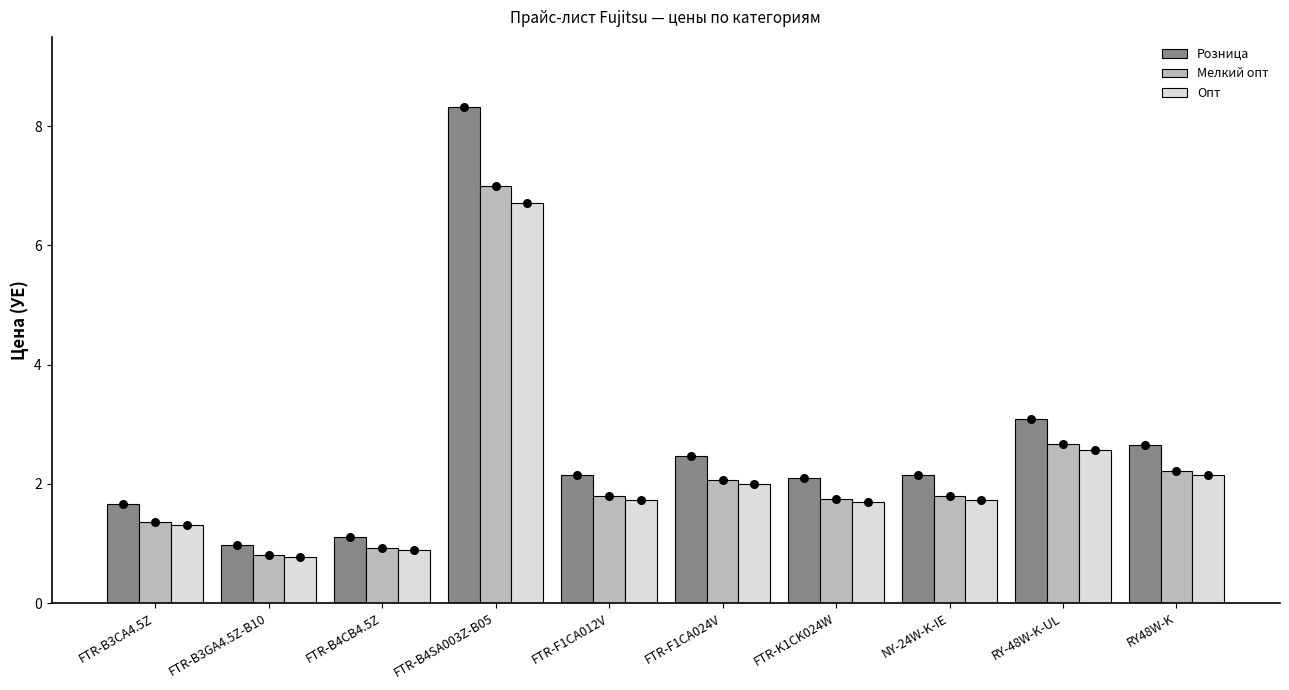

Which series contains the highest Y value?

Розница